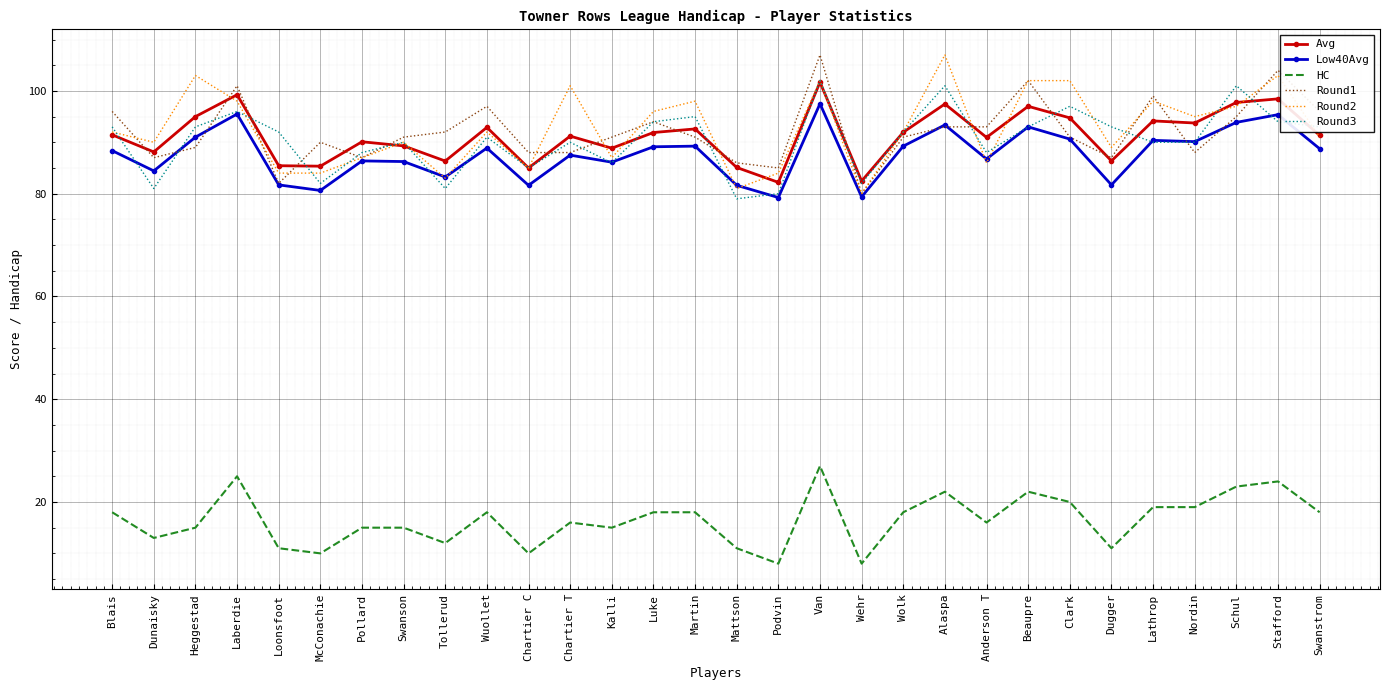

Between which two adjacent categories do Round3 and Low40Avg first intersect?

Blais and Dunaisky